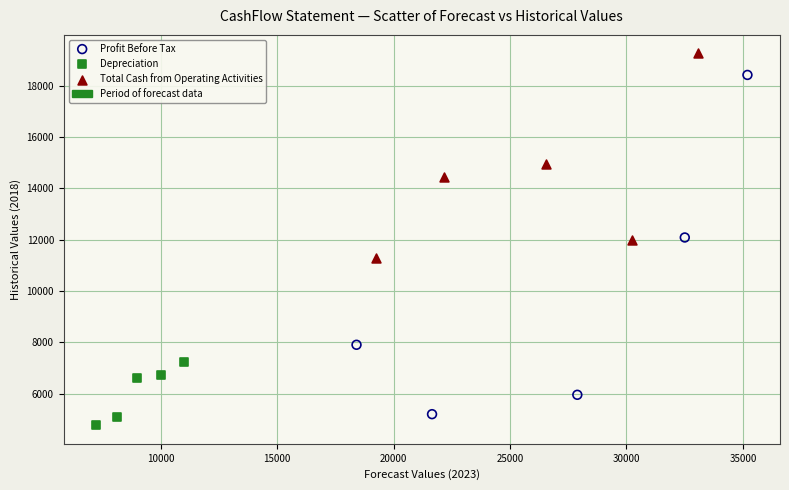

Which series has the largest Y range (max minus min)?

Profit Before Tax